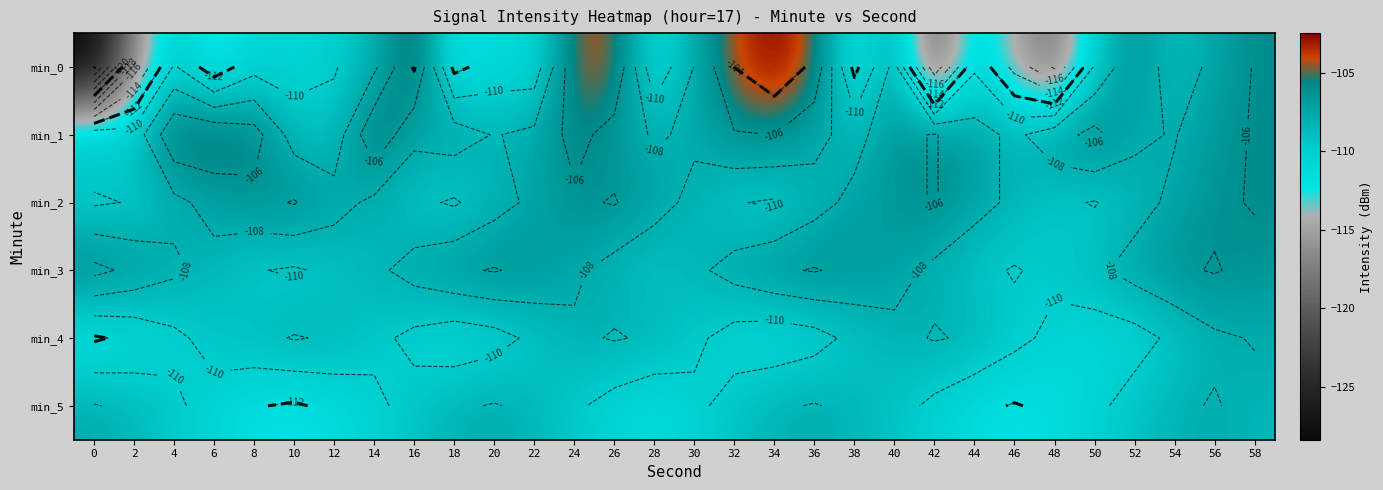

How many series are shown in this chart?

6